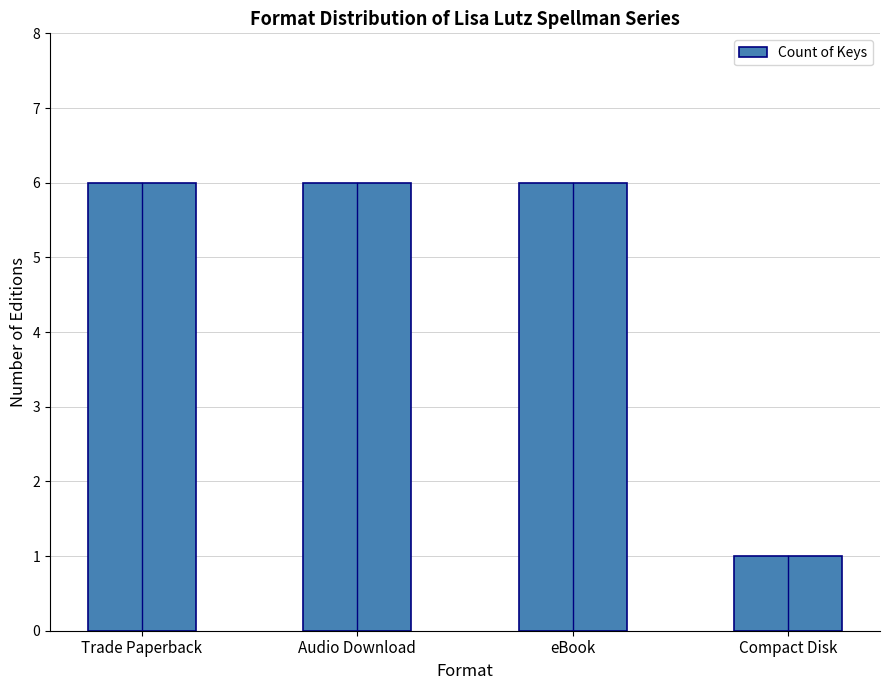

How many values are between 6 and 7?

3